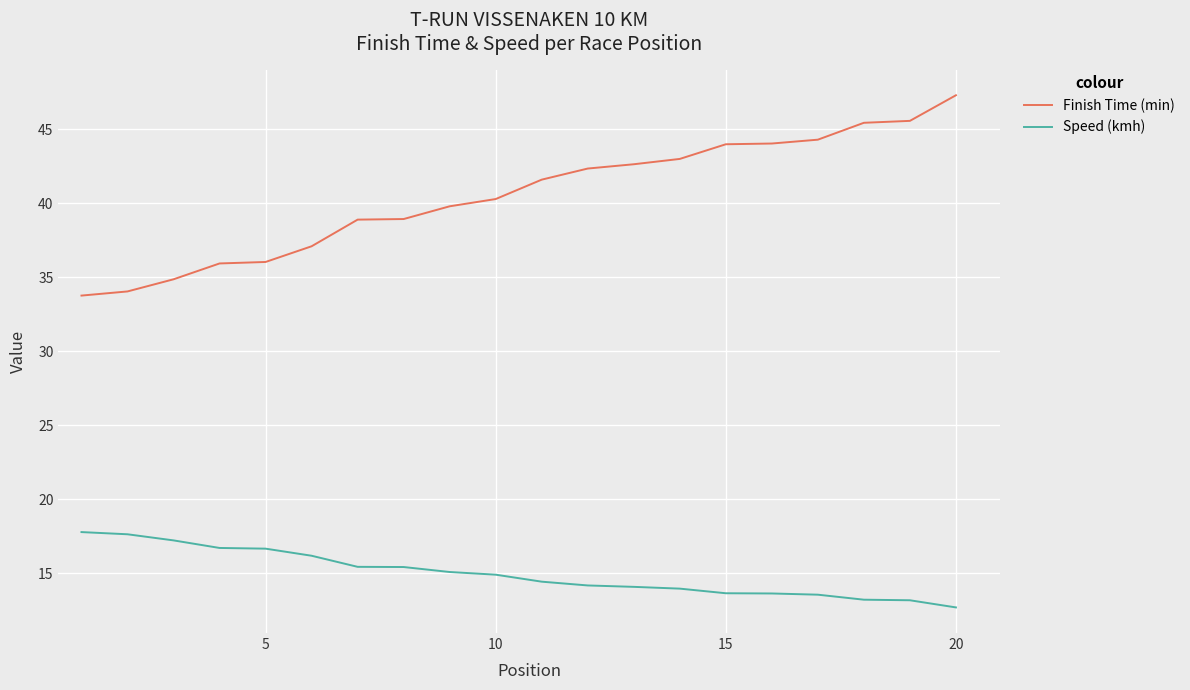

List the series in order of their peak value, lowest first.

Speed (kmh), Finish Time (min)